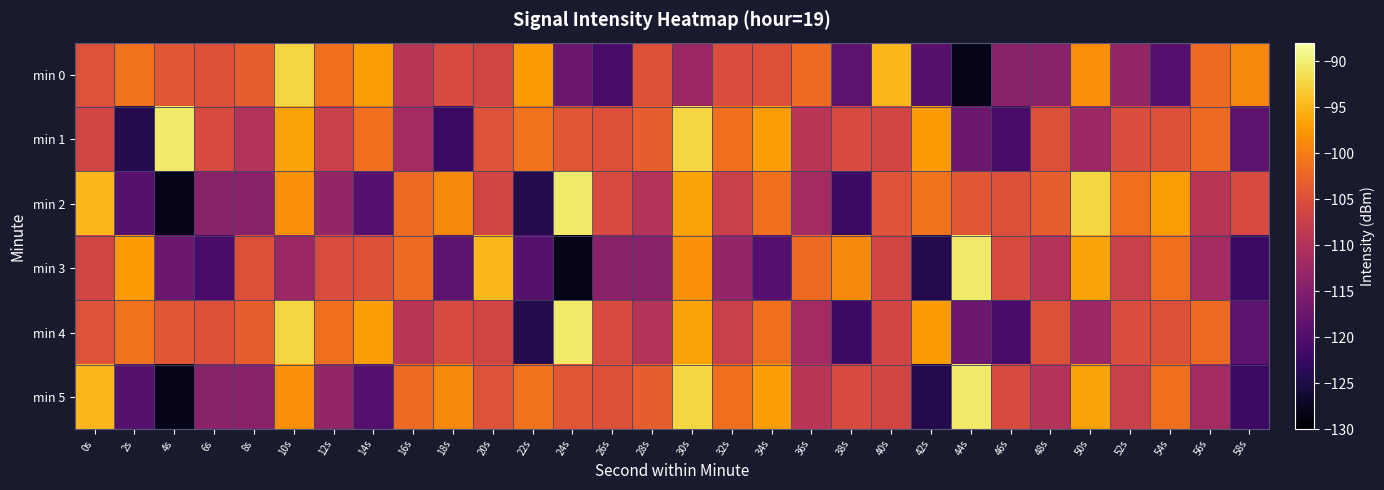

Rank the series by their maximum value, from lowest to highest.

min 0, min 1, min 2, min 3, min 4, min 5